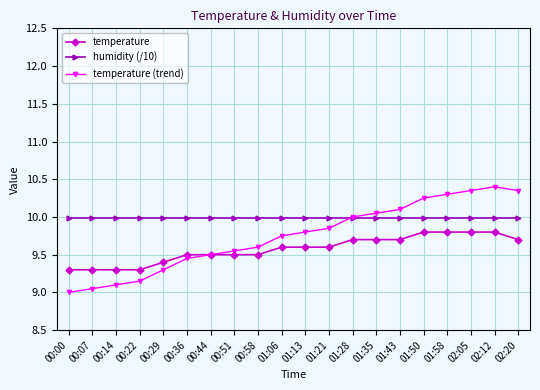

What is the sum of all temperature (trend) values?

194.9